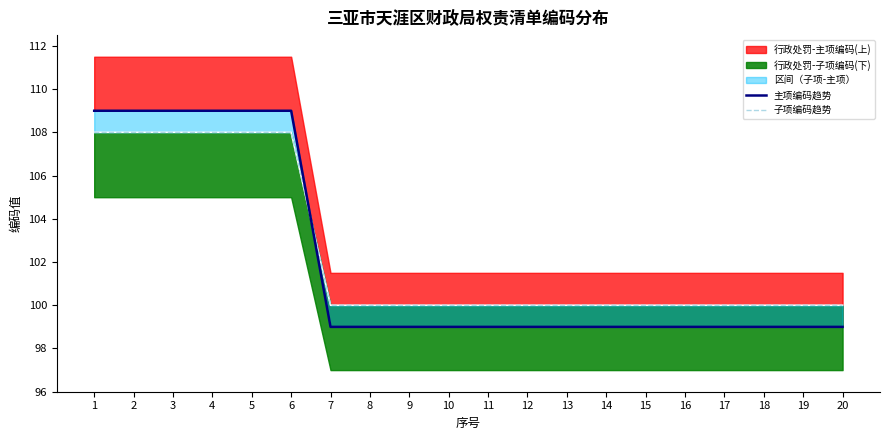

The value of 子项编码趋势 at 9 is 100.0. True or false?

True